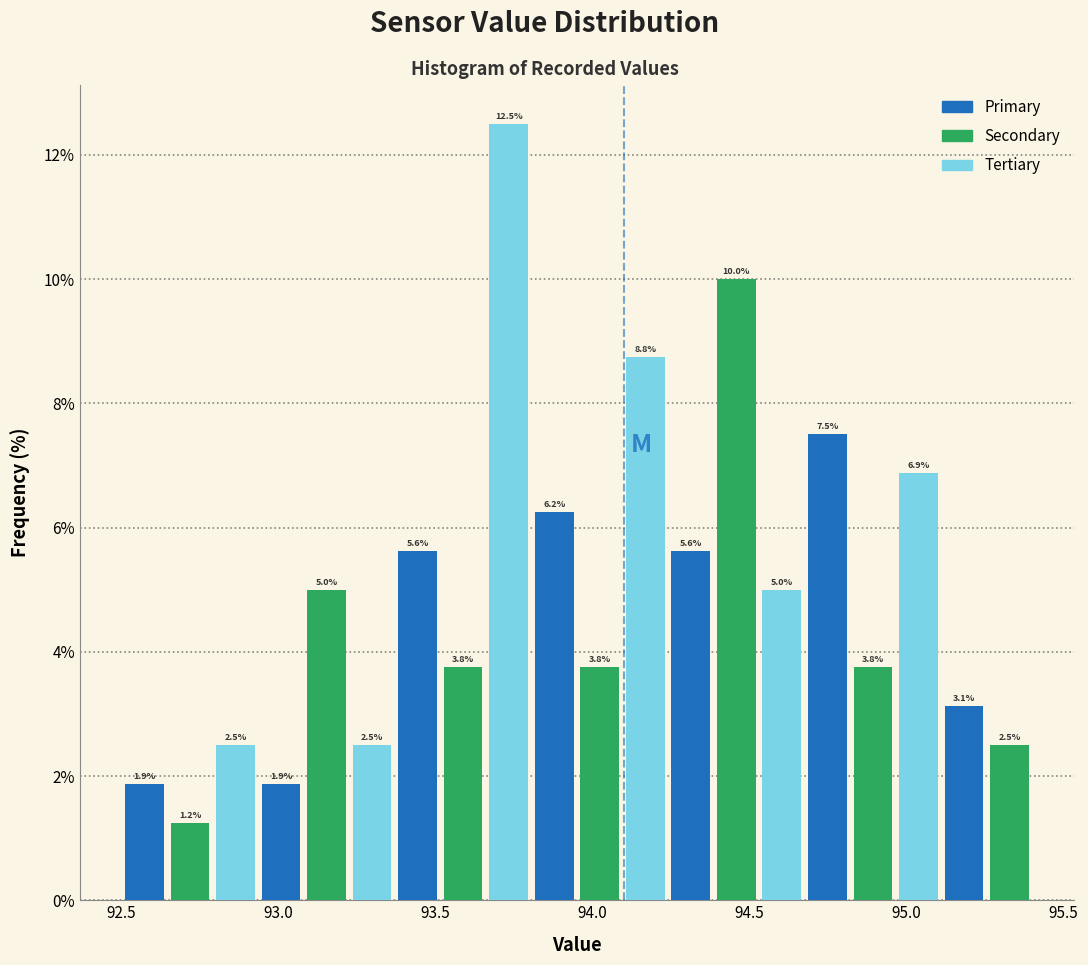

Read against the x-axis, roughly where is the centre of the tallest bar?

93.75